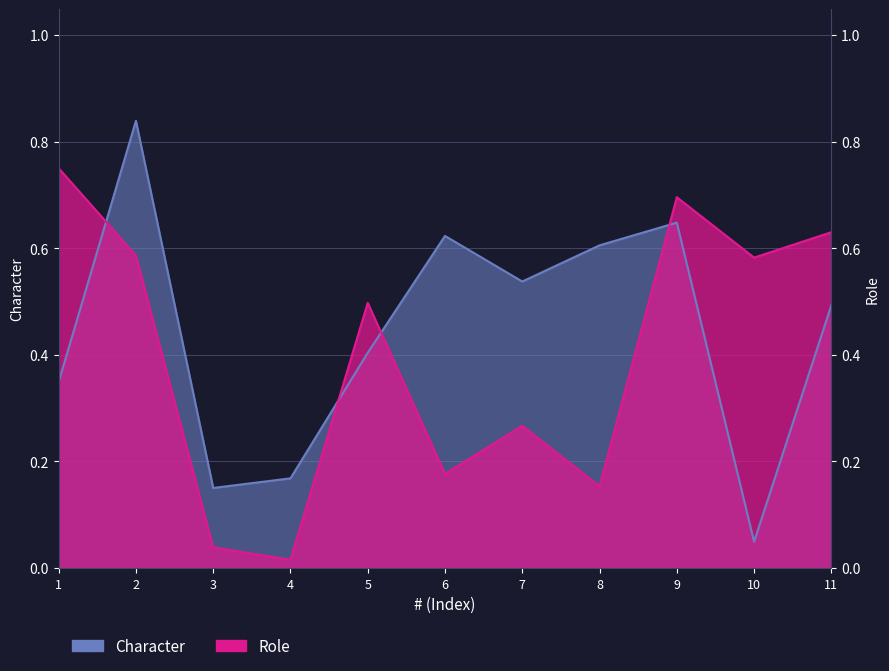

Is it true that Role equals 0.2 at 8?

True